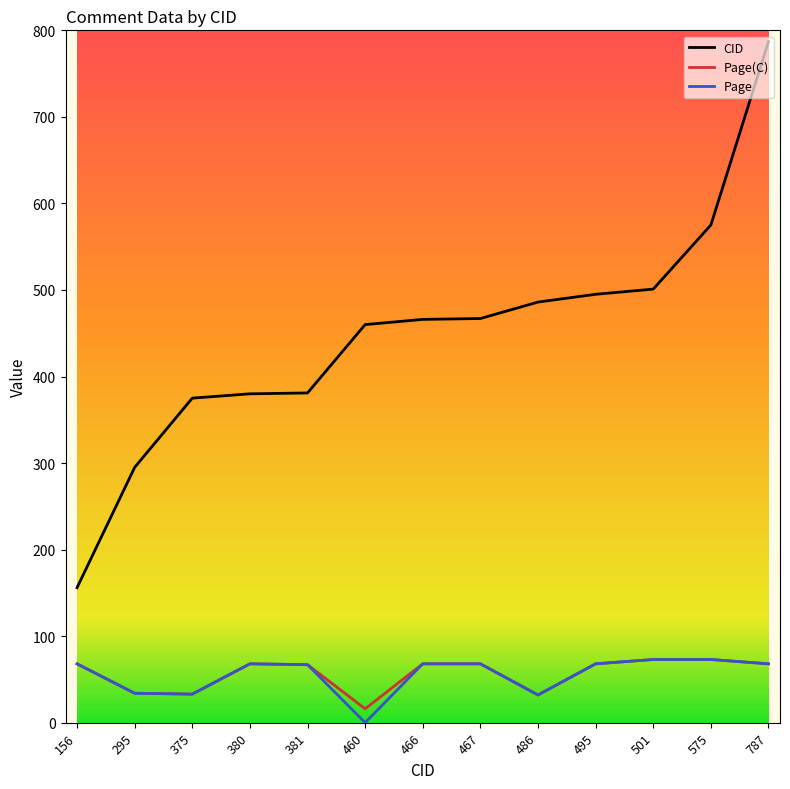

The Page(C) series shows 33 at 467. True or false?

False